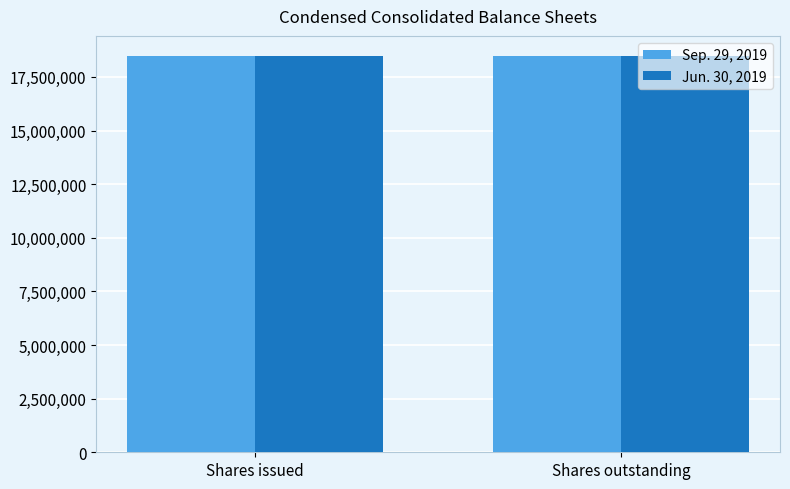

What is the total value across all series at Shares issued?

36952138